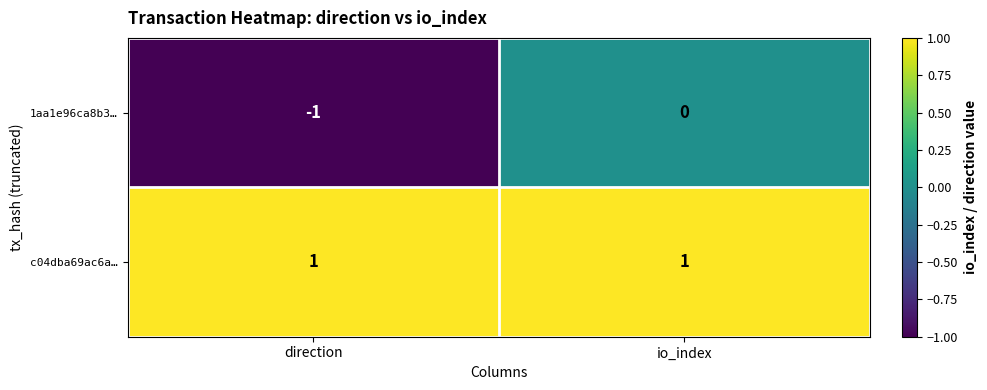

Which series has the largest total across all categories?

c04dba69ac6a…